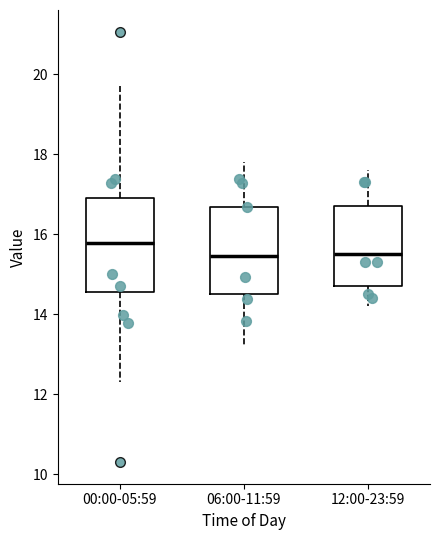

Reading left to right, transcribe this box plot: for each box, give where its median line is, the range the box spans, and where its two whiskers end, as read against the y-axis. The values are not printed on the chart, so give them approximately, as read against the axis.

00:00-05:59: median 15.8, box 14.6 to 17.0, whiskers 12.4 to 19.8
06:00-11:59: median 15.4, box 14.6 to 16.6, whiskers 13.2 to 17.8
12:00-23:59: median 15.6, box 14.8 to 16.8, whiskers 14.2 to 17.6